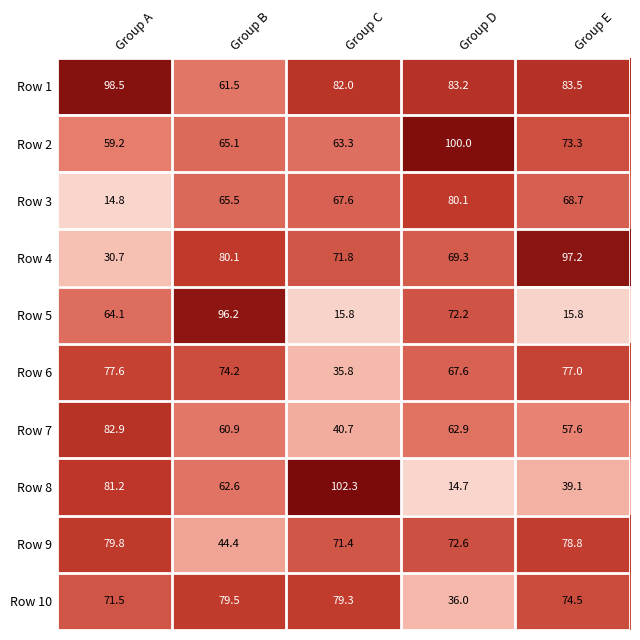

Is it true that Row 2 equals 73.3 at Group E?

True